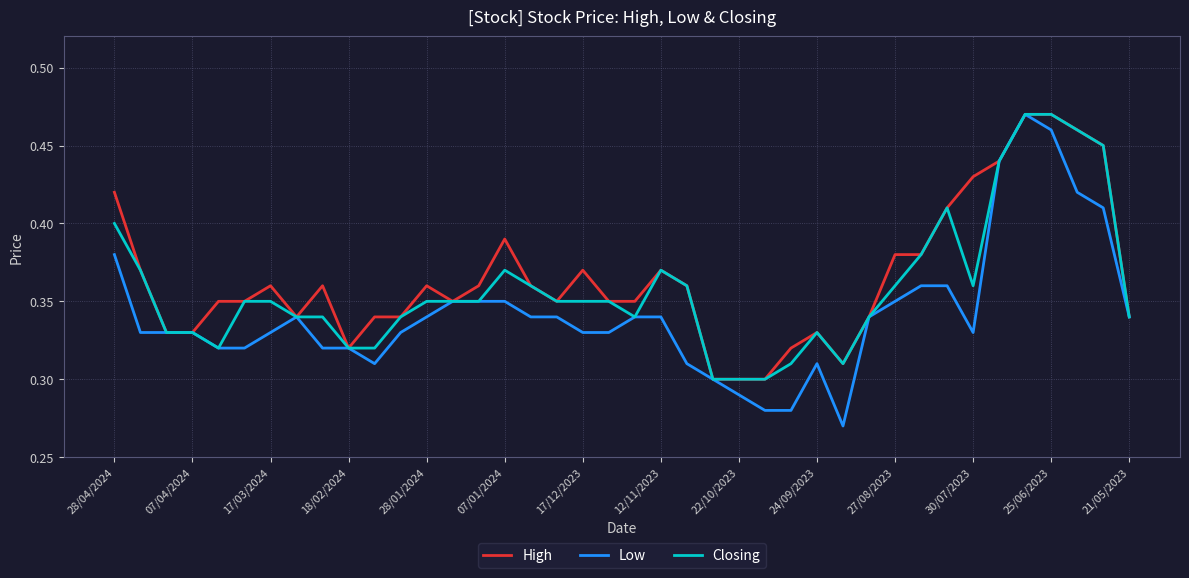

Is this an area chart (filled region under the line)?

No